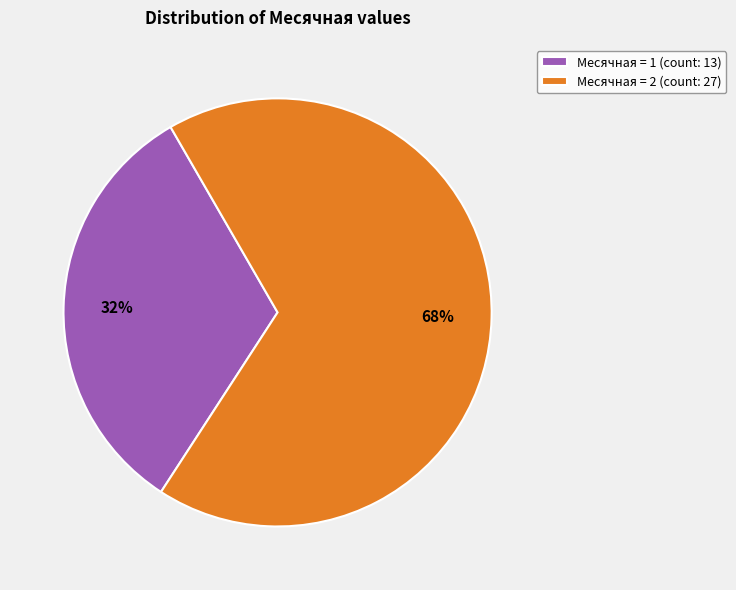

Which slice is the smallest?

Месячная = 1 (count: 13)